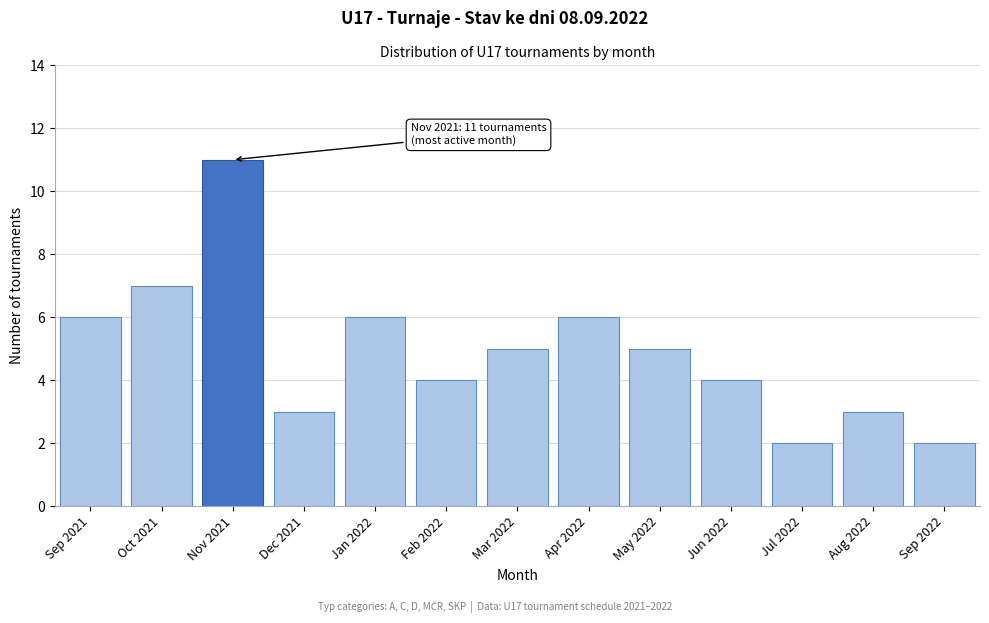

Reading left to right, transcribe all the data shown in this chart.

Sep 2021=6	Oct 2021=7	Nov 2021=11	Dec 2021=3	Jan 2022=6	Feb 2022=4	Mar 2022=5	Apr 2022=6	May 2022=5	Jun 2022=4	Jul 2022=2	Aug 2022=3	Sep 2022=2